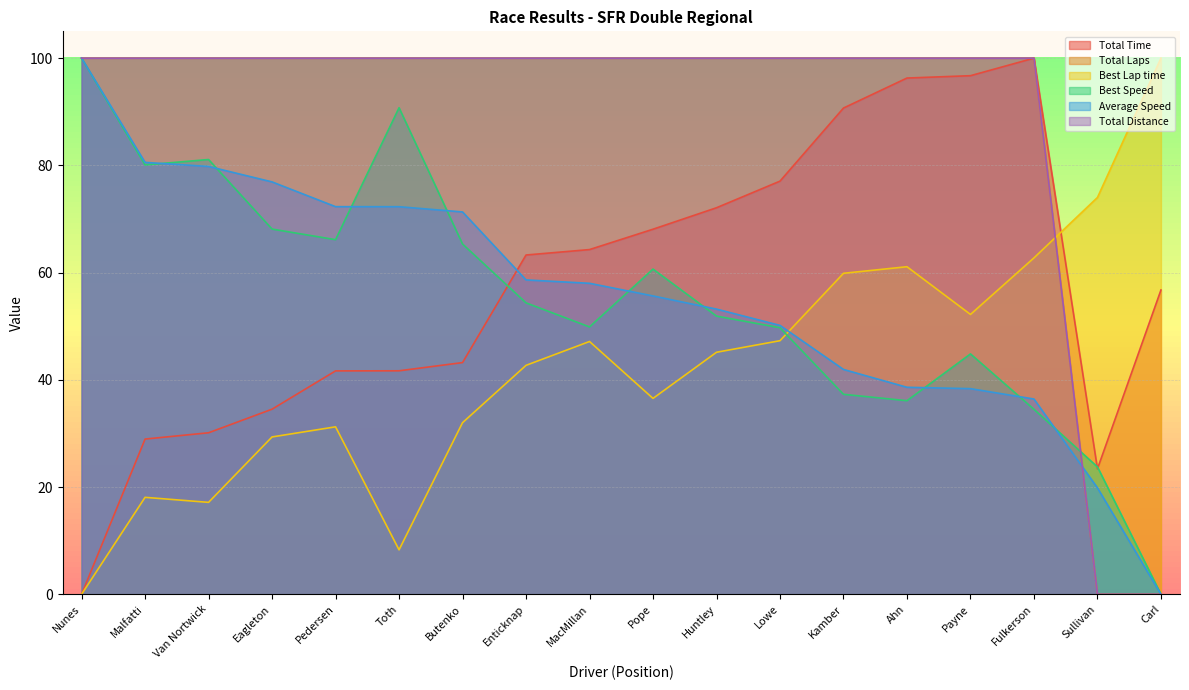

Is the value of Best Speed at Toth greater than the value of Total Distance at Enticknap?

No